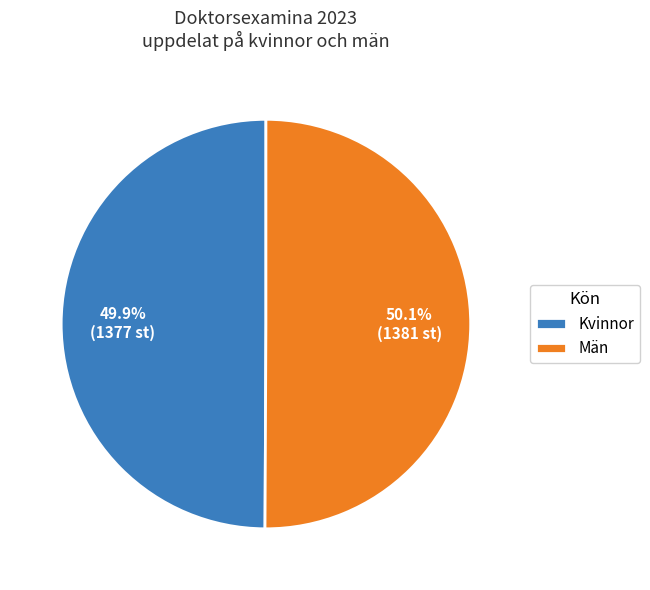

Which slice is the largest?

Män